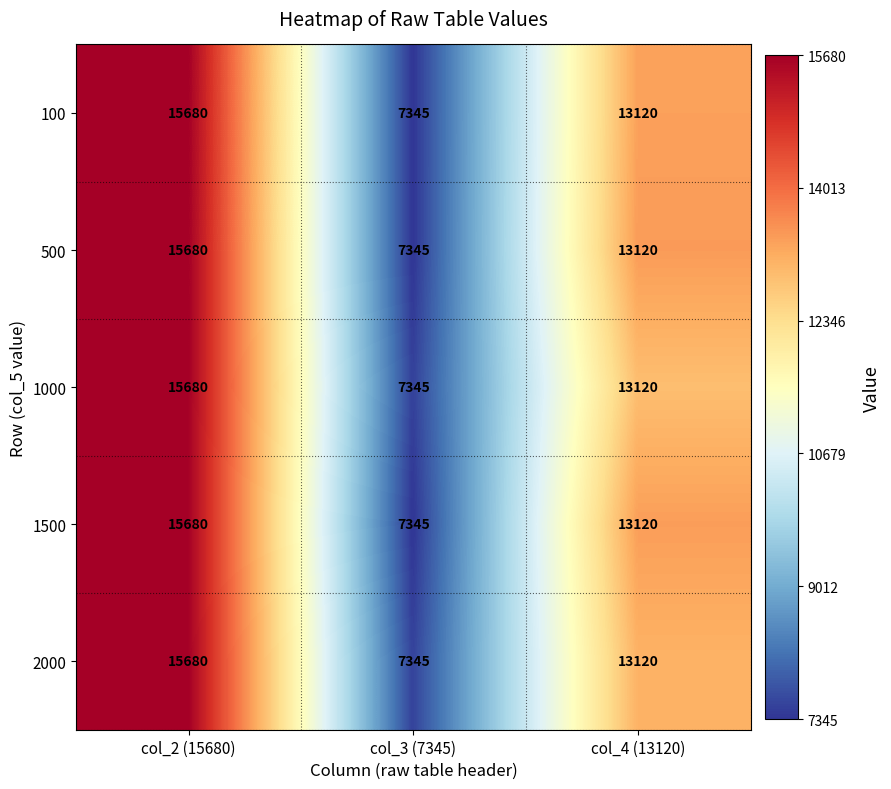

What is the total value across all series at col_4 (13120)?

65600